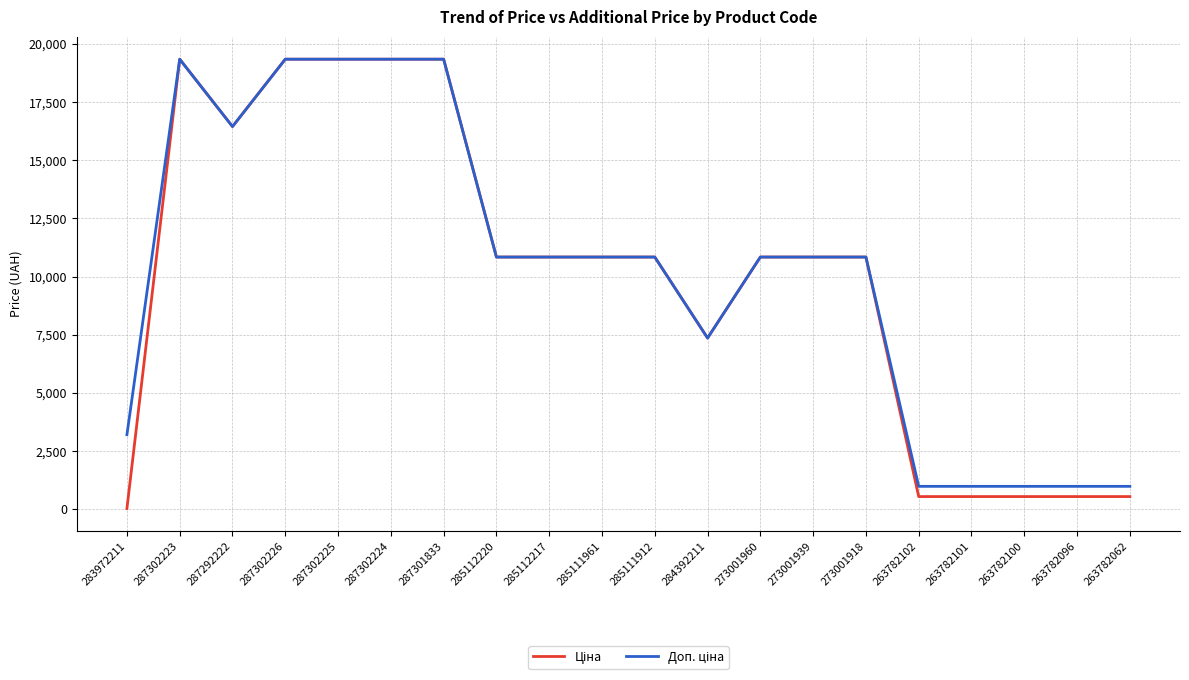

What is the maximum value shown in the chart?

19343.1